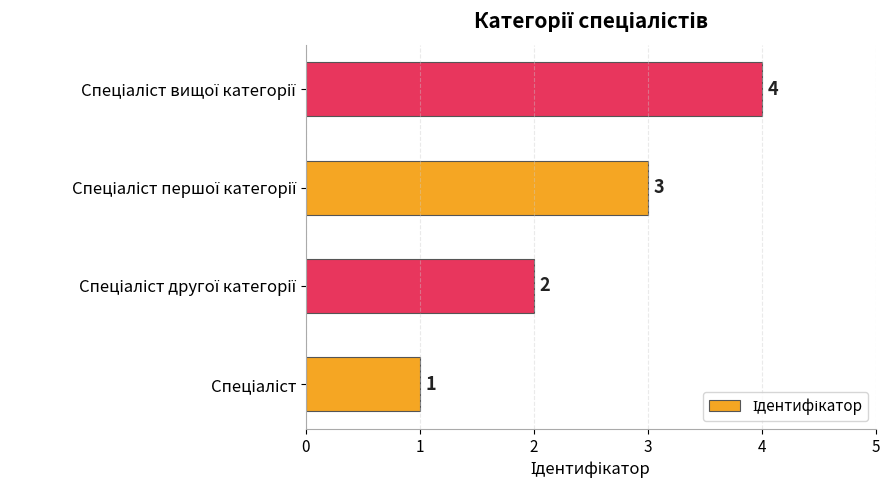

Does the chart contain stacked bars?

No